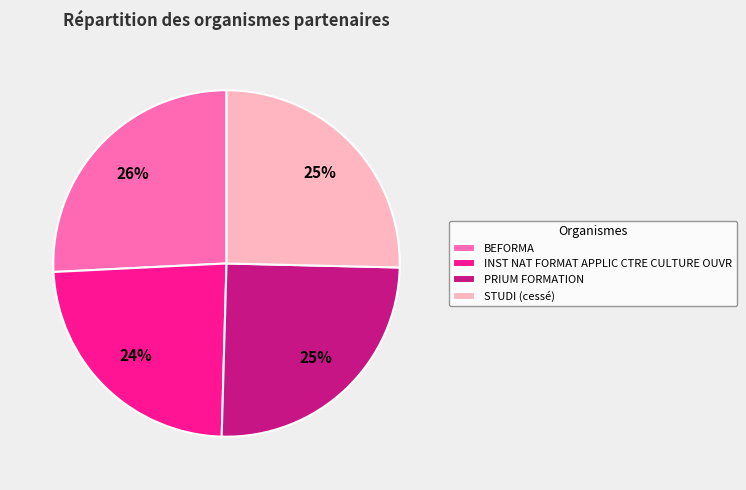

Between STUDI (cessé) and INST NAT FORMAT APPLIC CTRE CULTURE OUVR, which is larger?

STUDI (cessé)